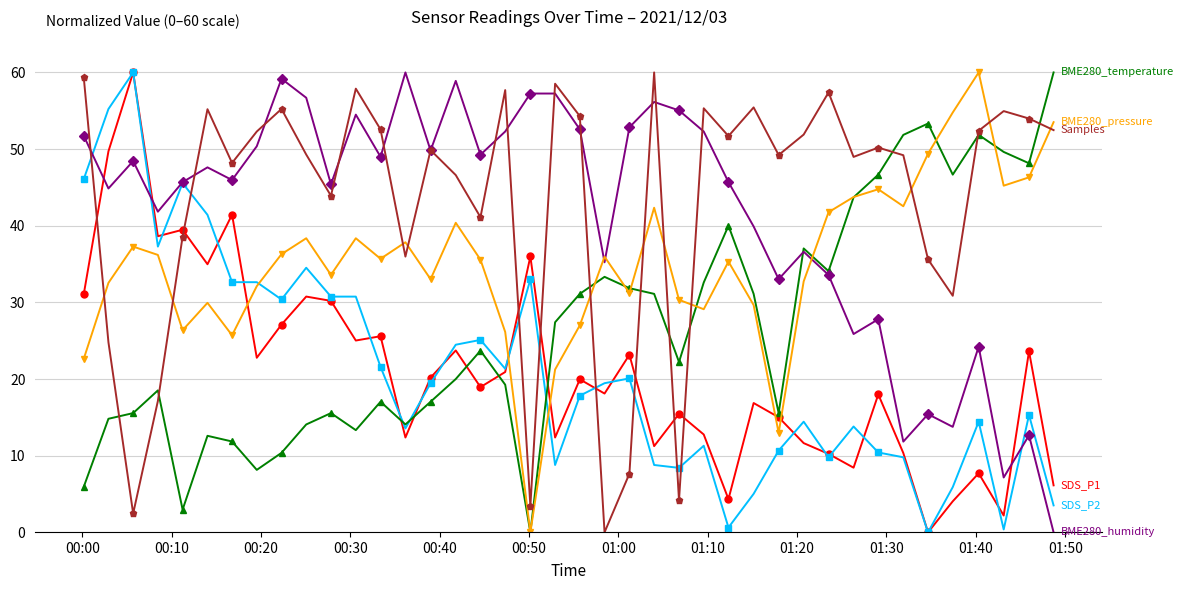

What is the maximum value shown in the chart?

60.0